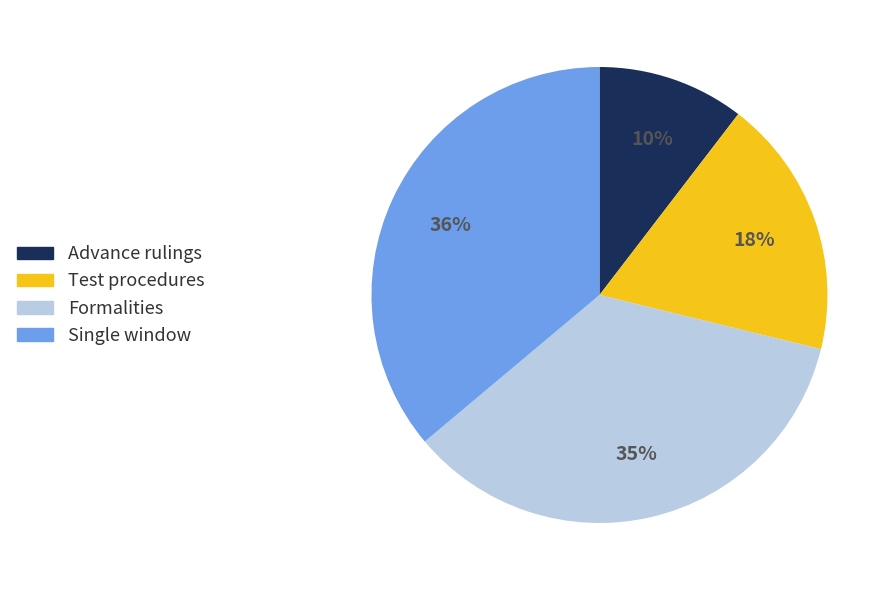

Does Single window account for over 50% of the chart?

No